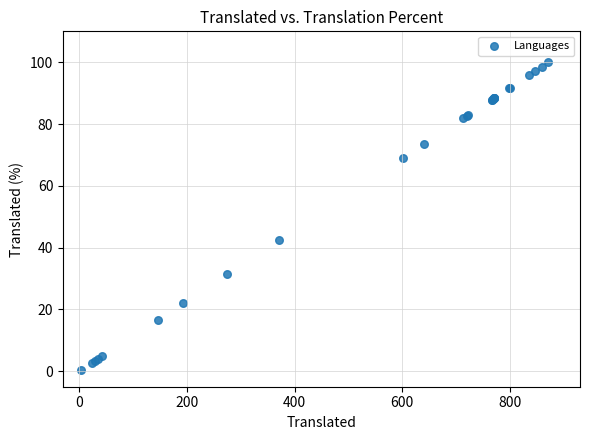

What Y value in the scatter plot is closest to 50?

42.5